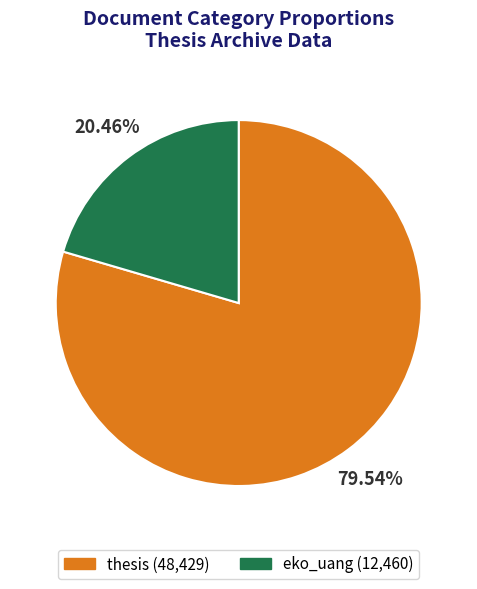

How many segments does this pie chart have?

2